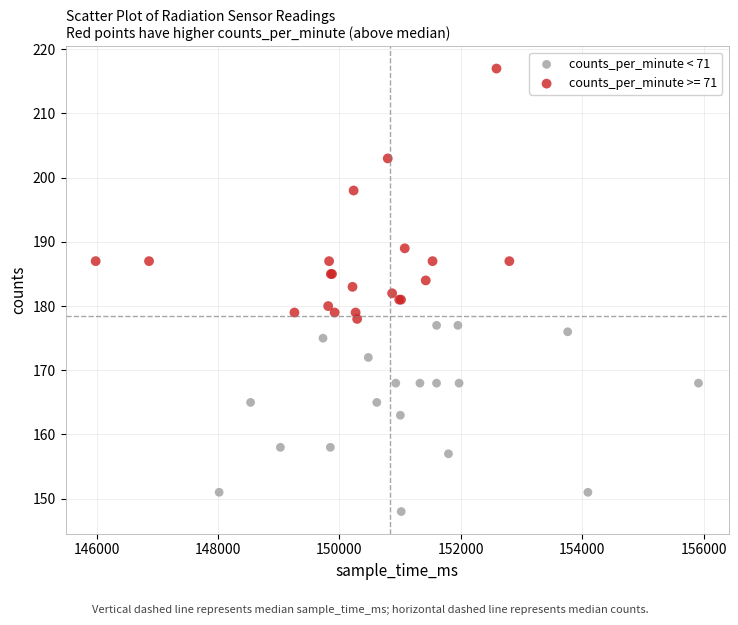

Which series contains the highest Y value?

counts_per_minute >= 71